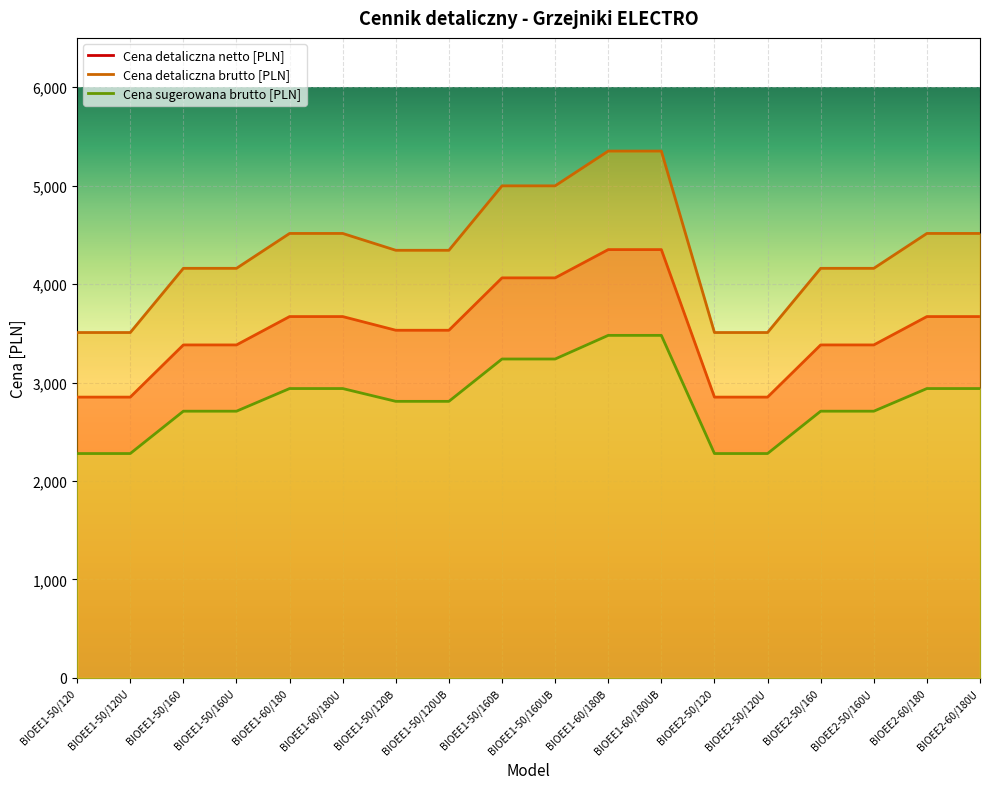

Which has a higher value, BIOEE1-60/180U or BIOEE1-50/160UB?

BIOEE1-50/160UB